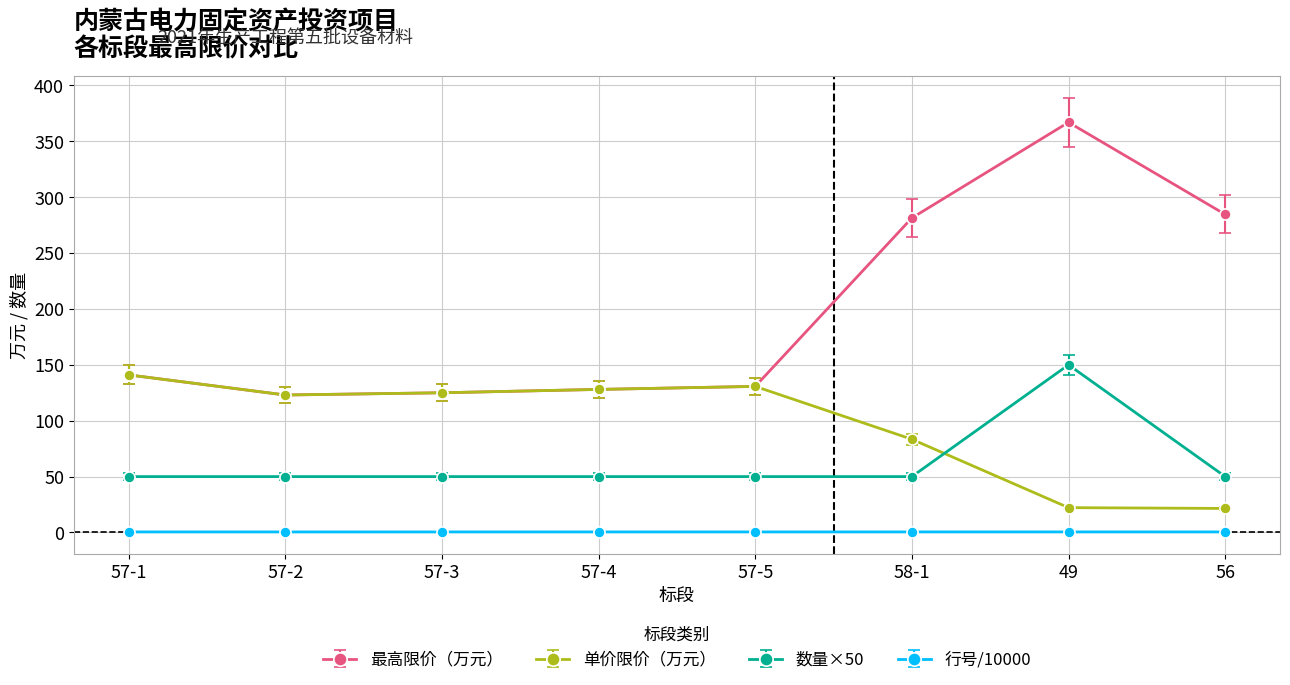

Which series changed the most between 57-1 and 58-1?

最高限价（万元）